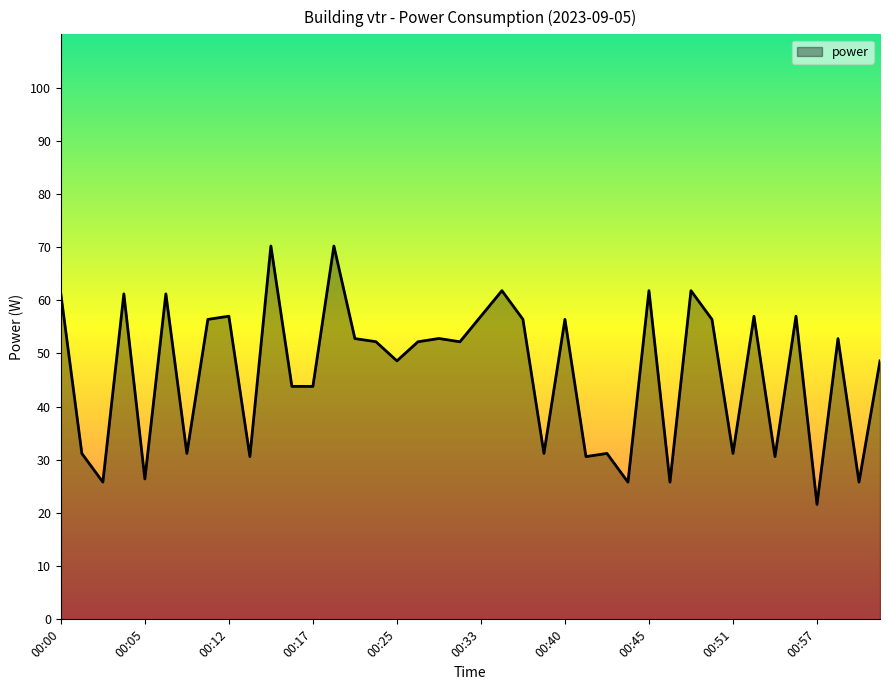

What is the minimum value shown in the chart?

21.6